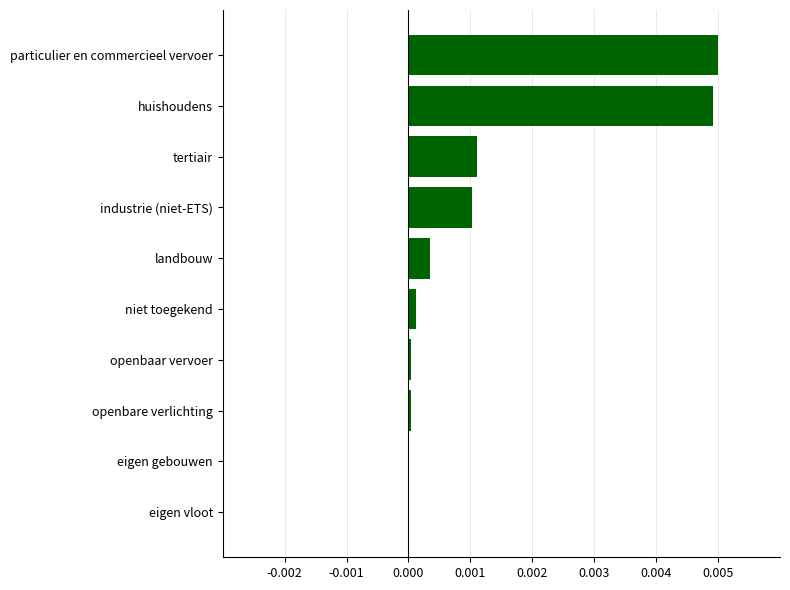

At which category does the chart reach its peak across all series?

particulier en commercieel vervoer